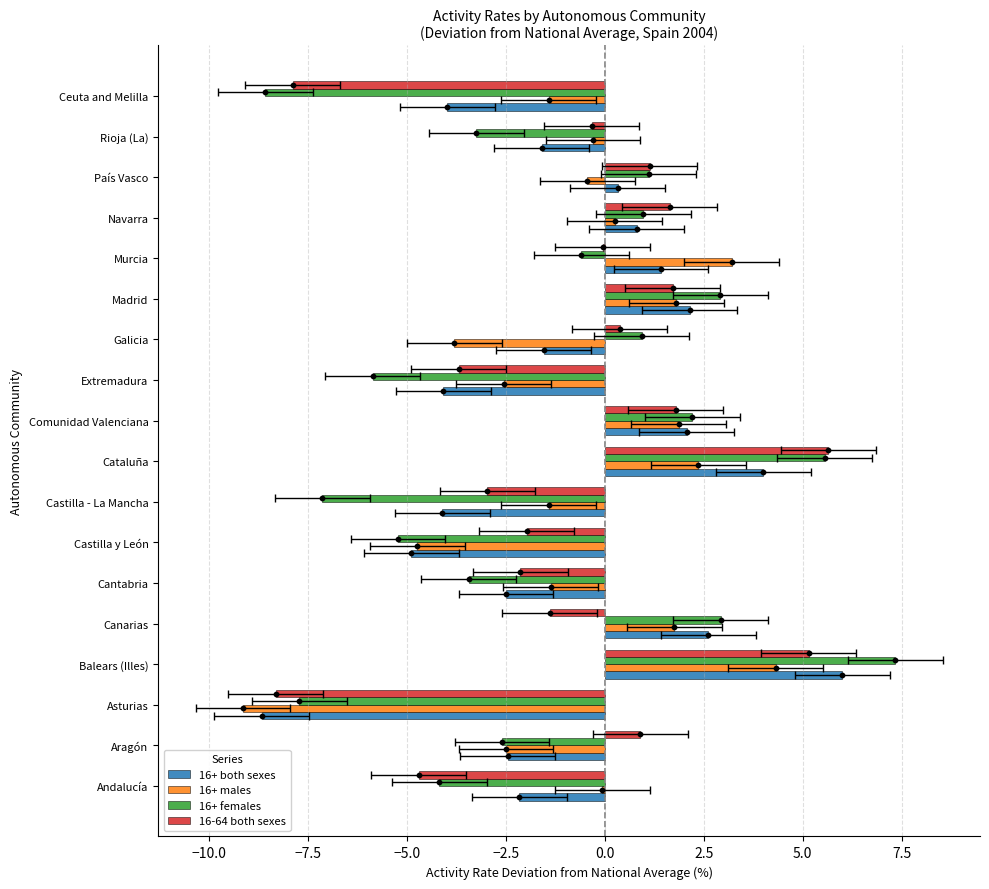

Which series contains the highest Y value?

16+ females